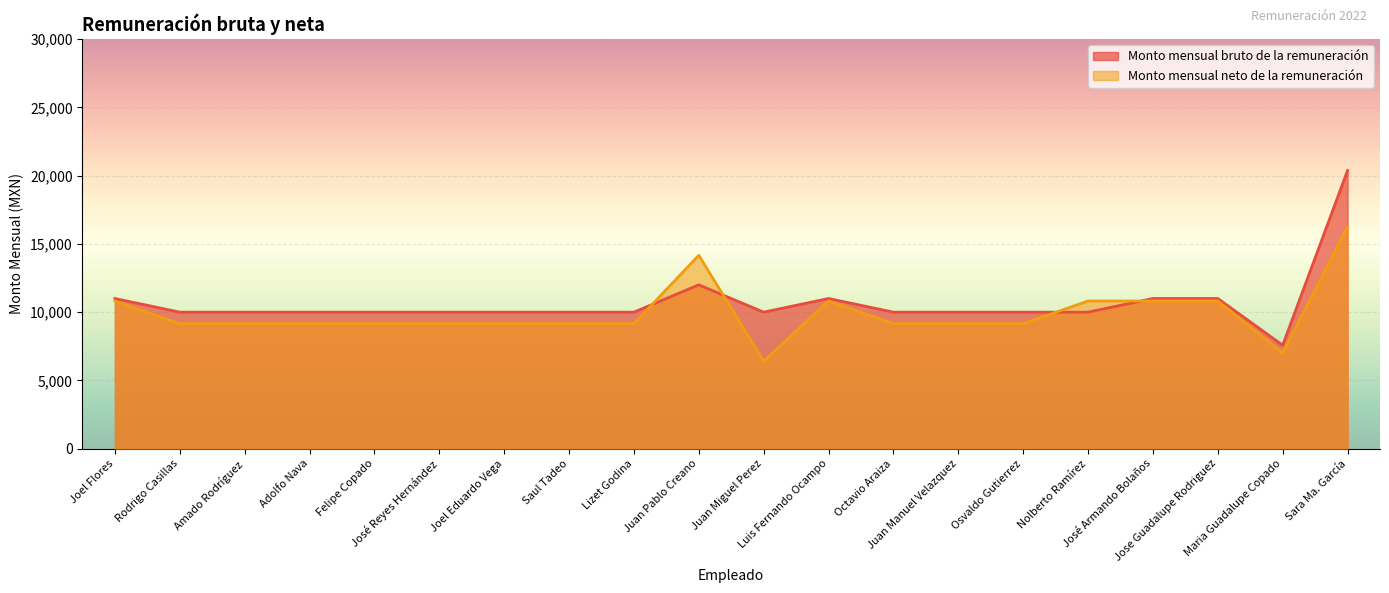

True or false: Monto mensual neto de la remuneración and Monto mensual bruto de la remuneración intersect in this chart.

True